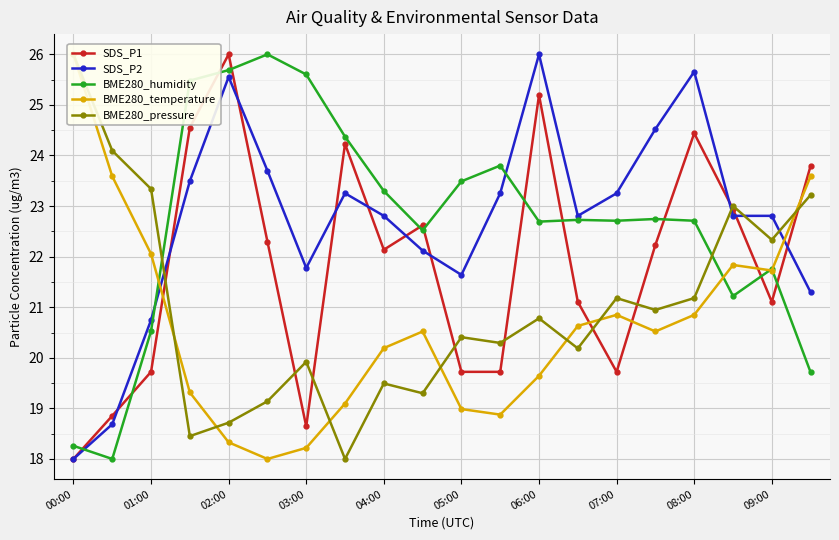

Rank the series by their maximum value, from lowest to highest.

SDS_P1, SDS_P2, BME280_humidity, BME280_temperature, BME280_pressure